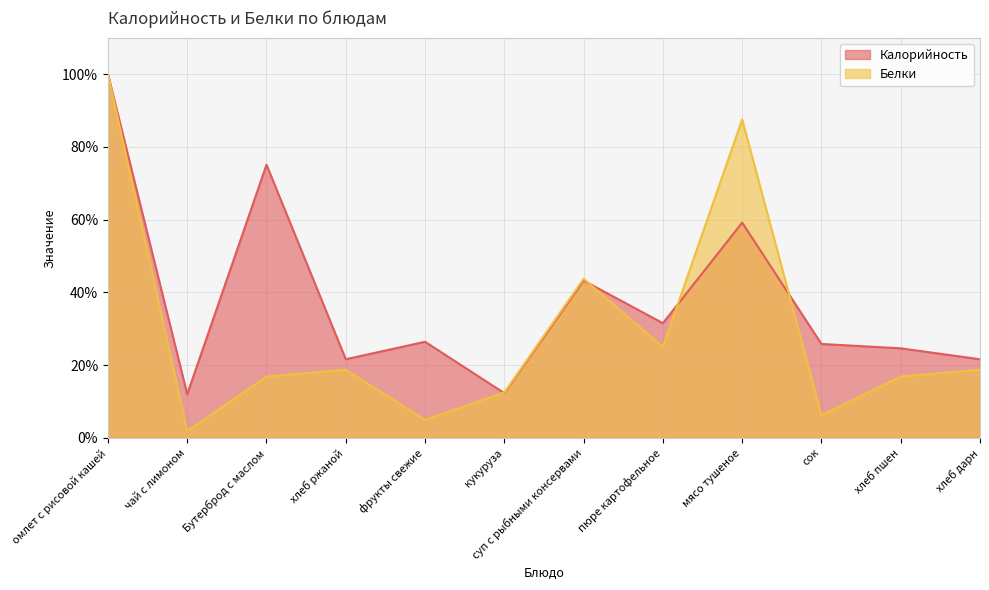

True or false: Белки has more than 2 interior local peaks.

True